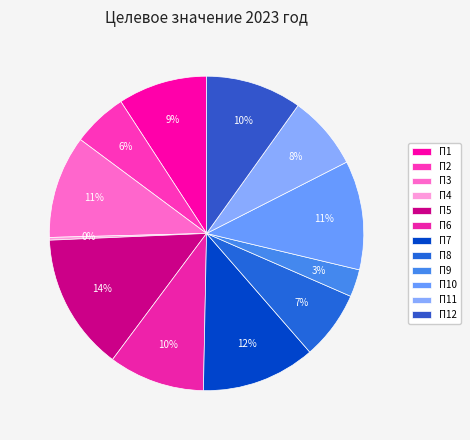

Approximately how many times larger is the value at П9 compared to П3?

0.3